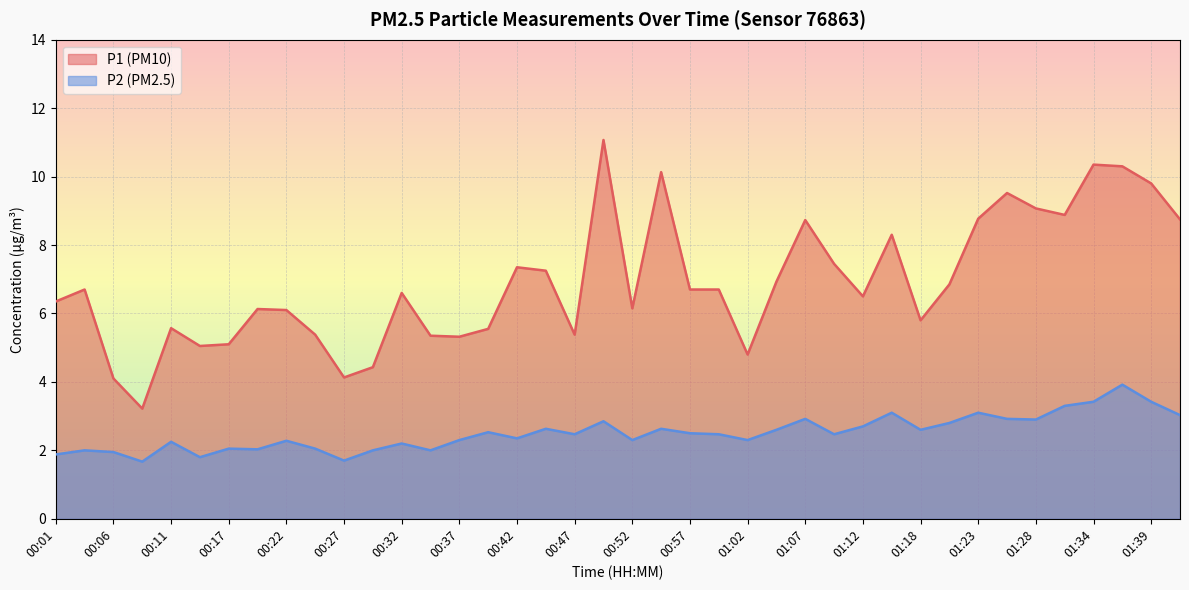

Rank the series at 00:52 from lowest to highest value.

P2 (PM2.5), P1 (PM10)